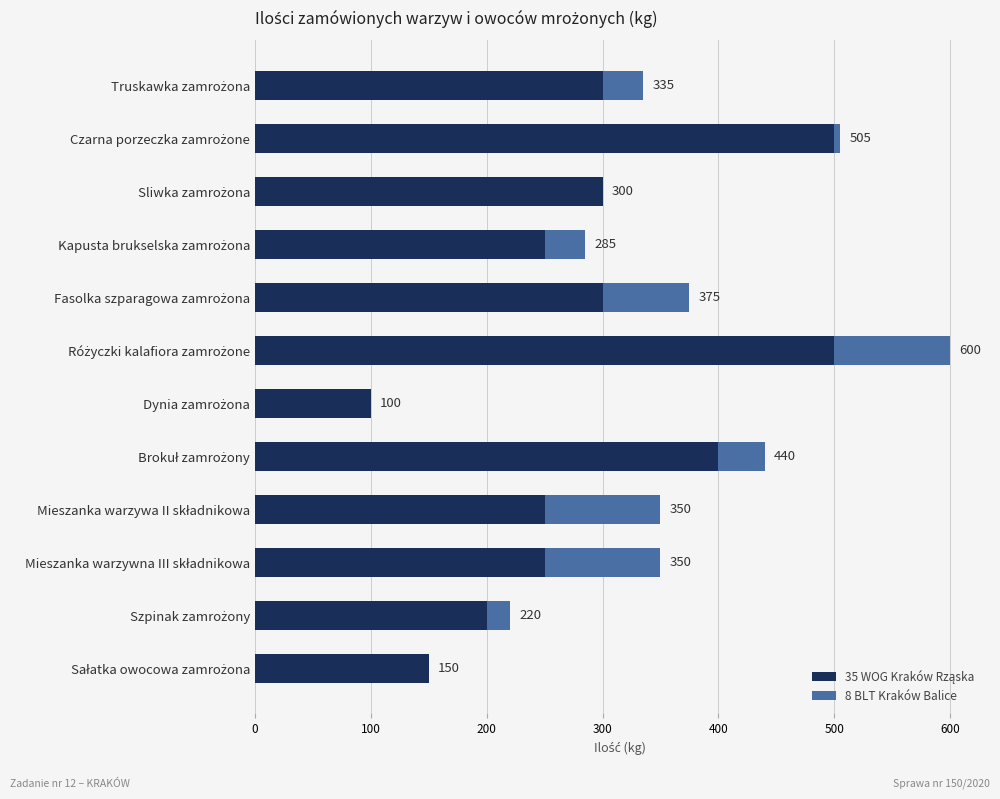

What is the lowest value of the 35 WOG Kraków Rząska series?

100